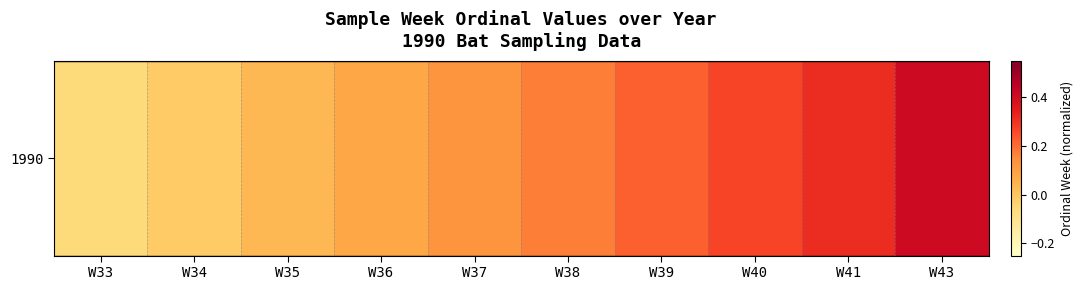

What is the minimum value shown in the chart?

-0.1